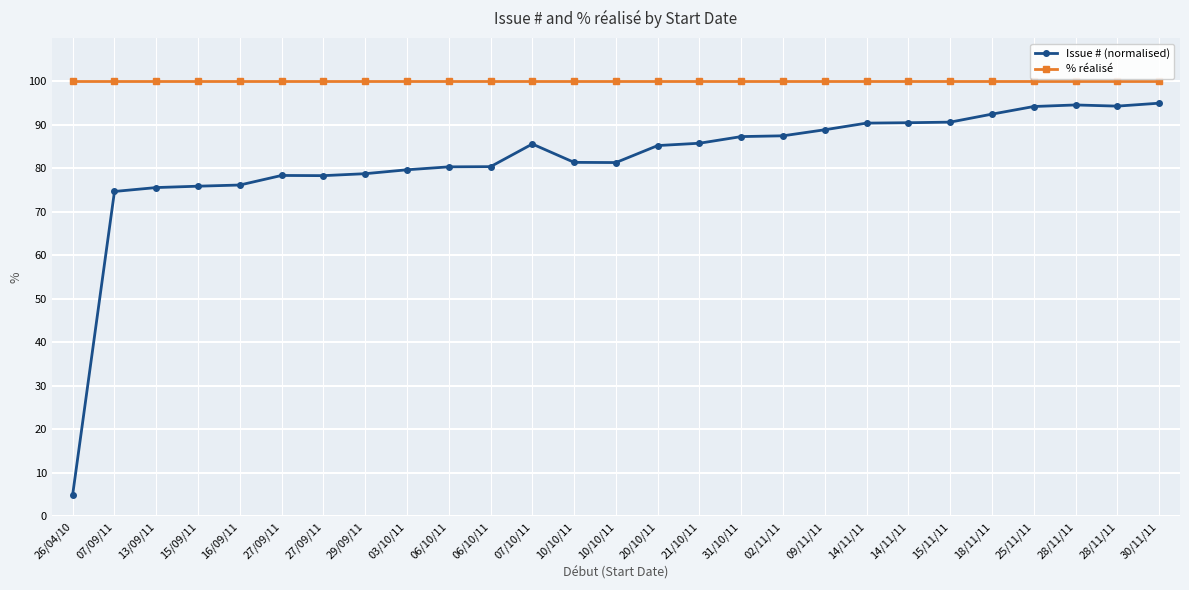

How many interior local peaks does the Issue # (normalised) series have?

3